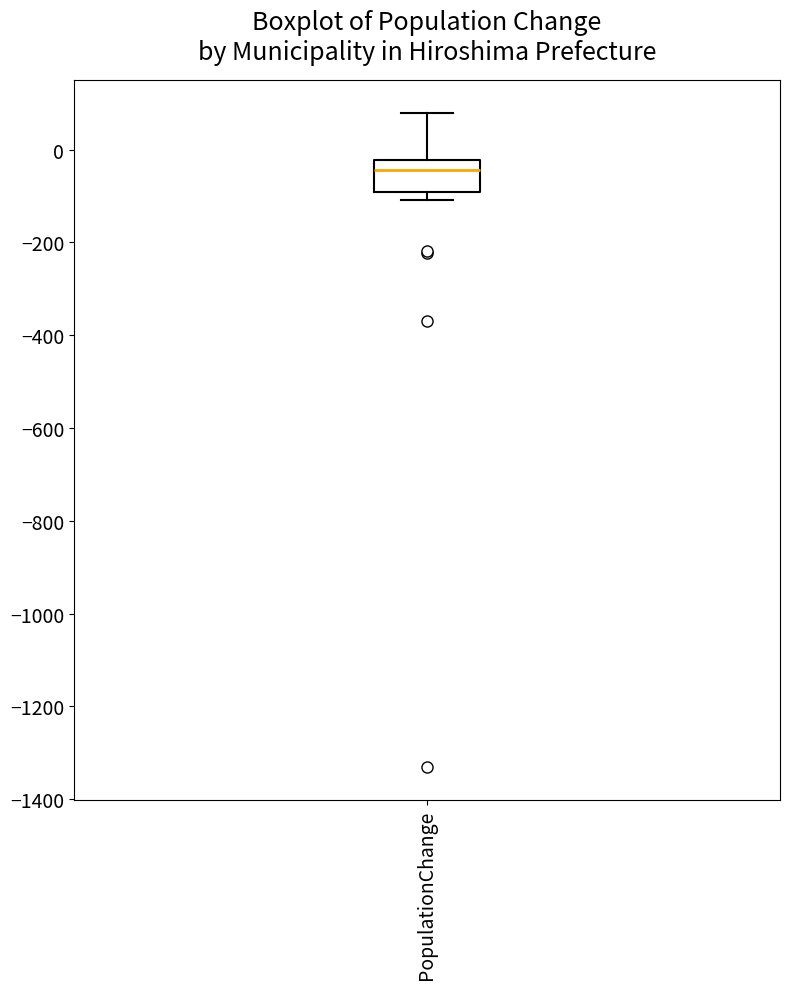

Transcribe this box plot: give where the median line is, the range the box spans, and where the two whiskers end, as read against the y-axis. The values are not printed on the chart, so give them approximately, as read against the axis.

median -40, box -100 to -20, whiskers -100 (just below the box's lower edge) to 80